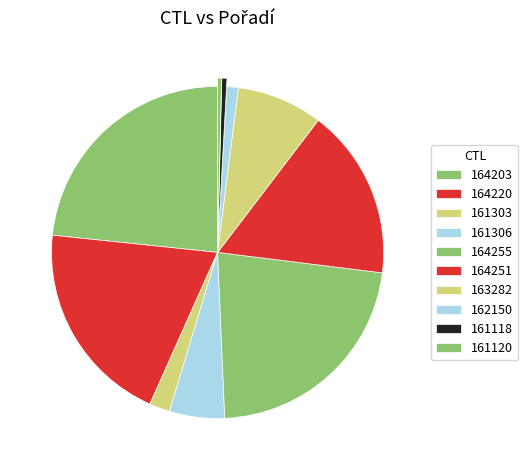

How many slices are in this pie chart?

10